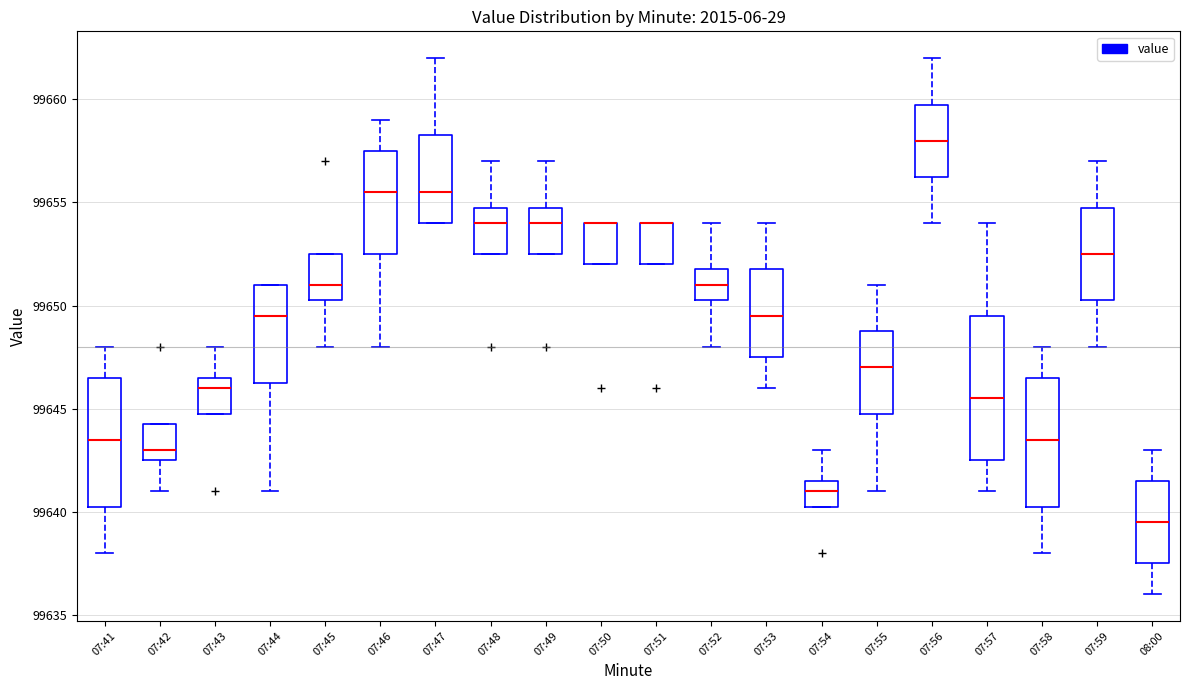

Which box is the tallest, from its lower edge to its upper edge?

07:57